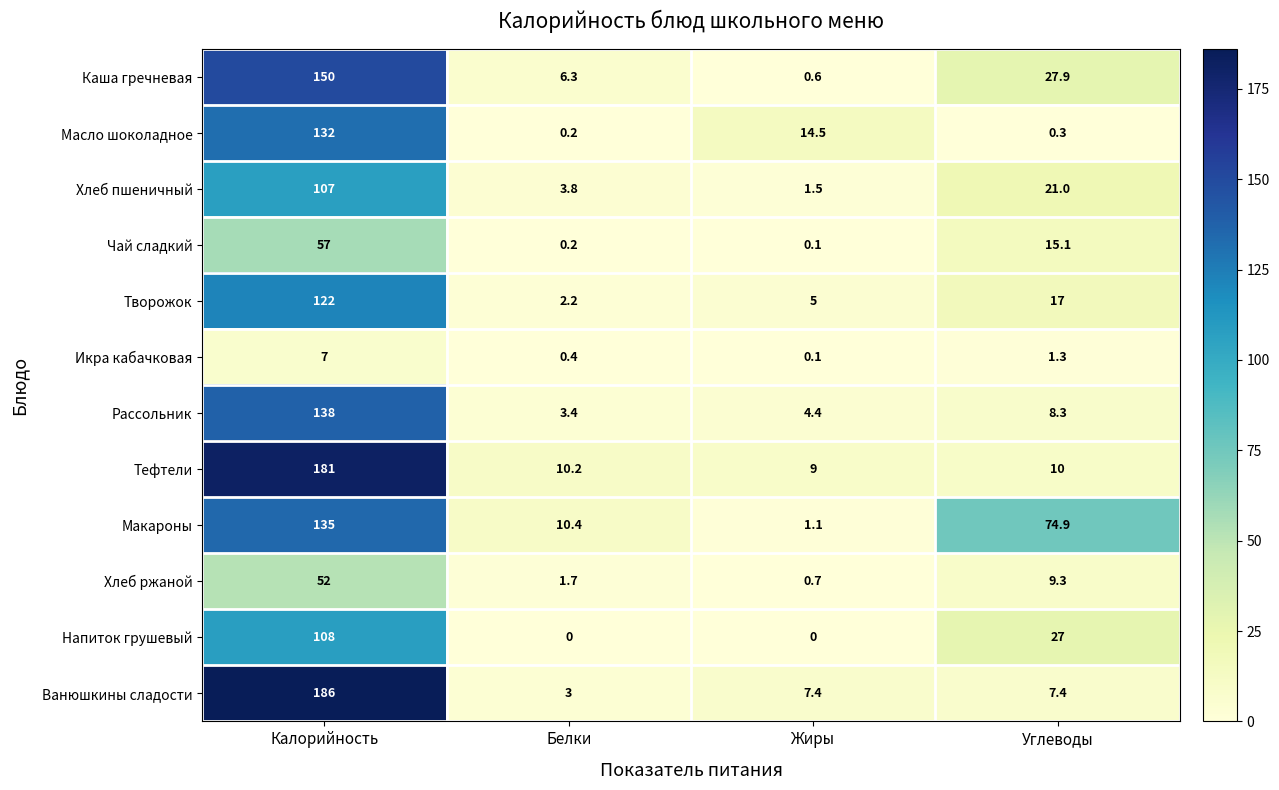

Which category has the highest value across all series?

Калорийность